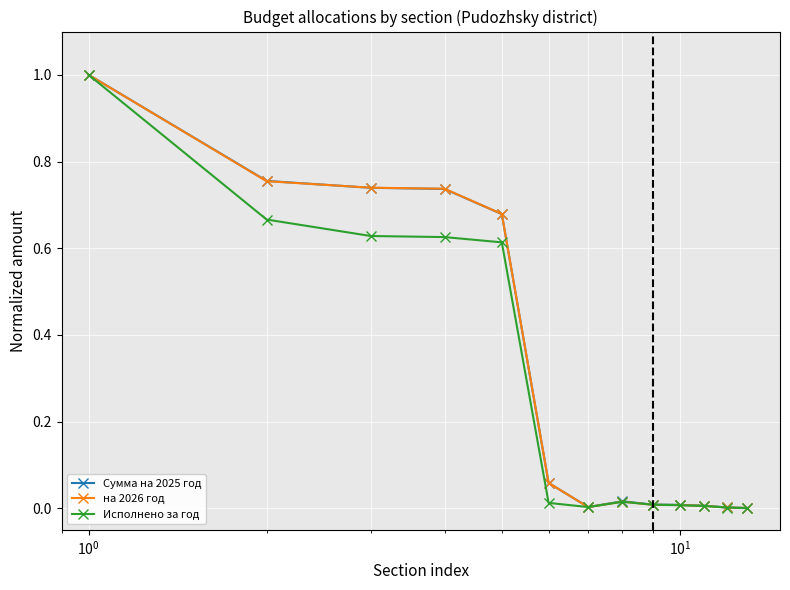

True or false: Исполнено за год has more than 0 points higher than both neighbors.

True